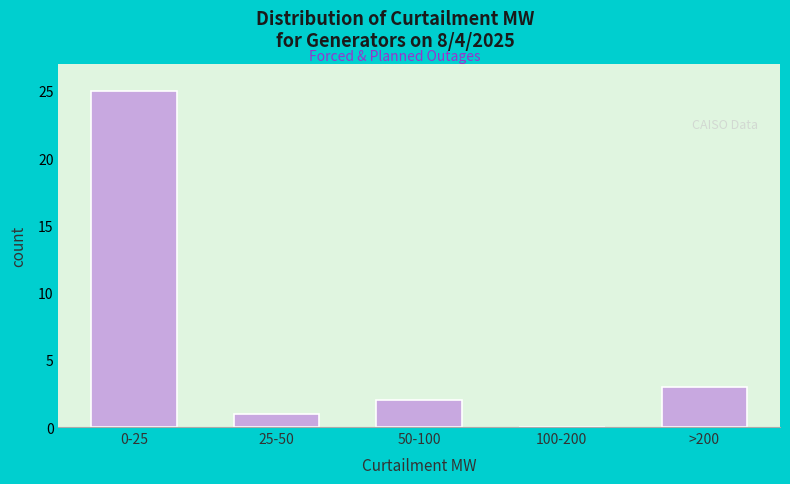

Reading right to left, list all the values displayed in this chart.

>200=3	100-200=0	50-100=2	25-50=1	0-25=25